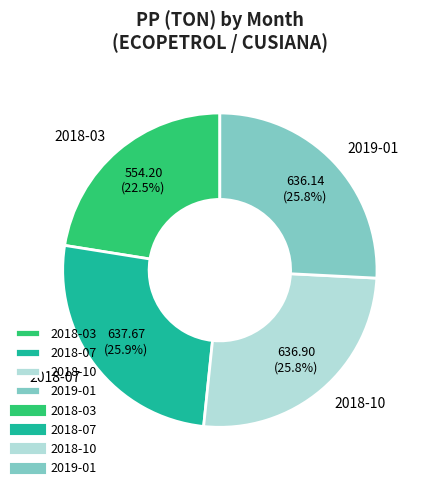

Which slice is the smallest?

2018-03